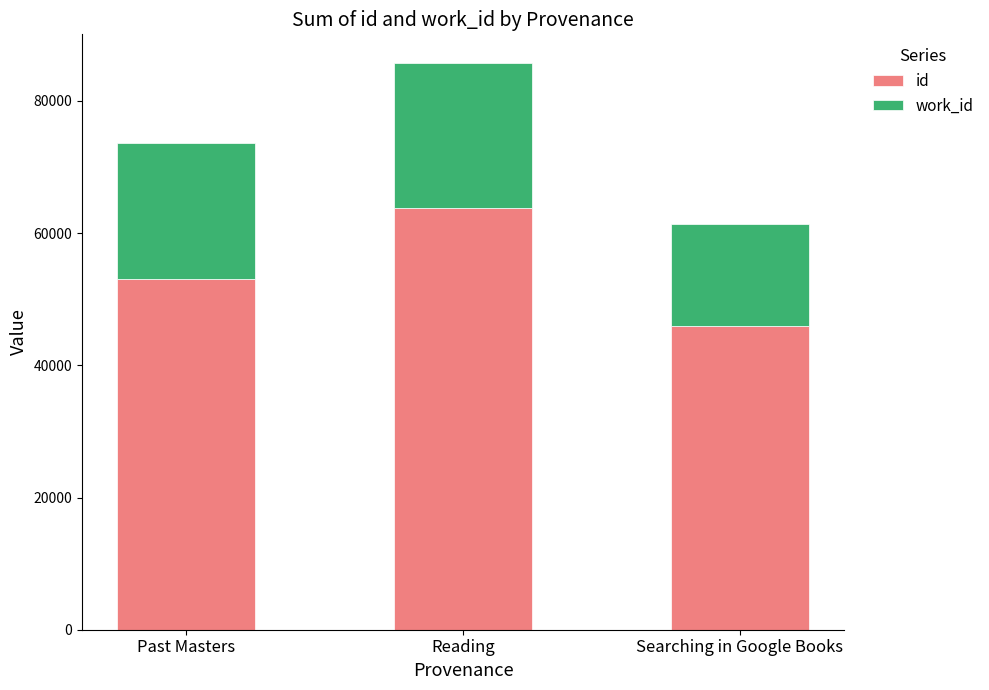

Count the number of categories in the chart.

3